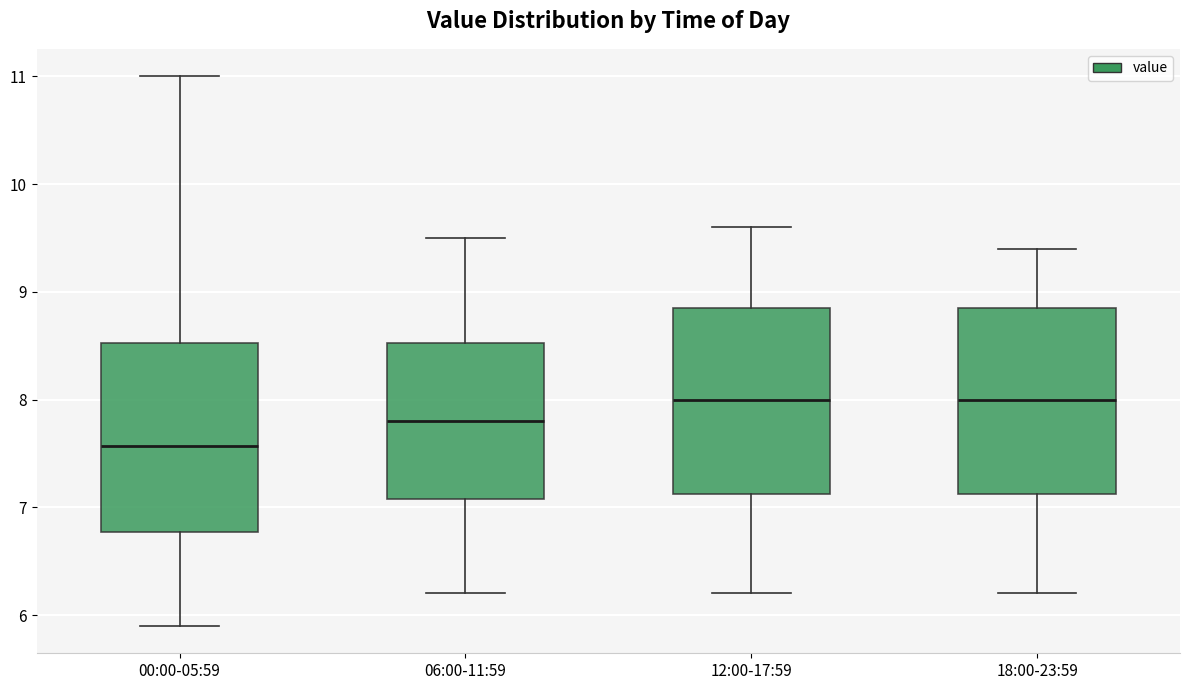

Reading left to right, read every box against the y-axis: the position of its median line, the range the box covers, and the ends of its whiskers. The values are not printed on the chart, so give them approximately, as read against the axis.

00:00-05:59: median 7.6, box 6.8 to 8.5, whiskers 5.9 to 11.0
06:00-11:59: median 7.8, box 7.1 to 8.5, whiskers 6.2 to 9.5
12:00-17:59: median 8.0, box 7.1 to 8.9, whiskers 6.2 to 9.6
18:00-23:59: median 8.0, box 7.1 to 8.9, whiskers 6.2 to 9.4